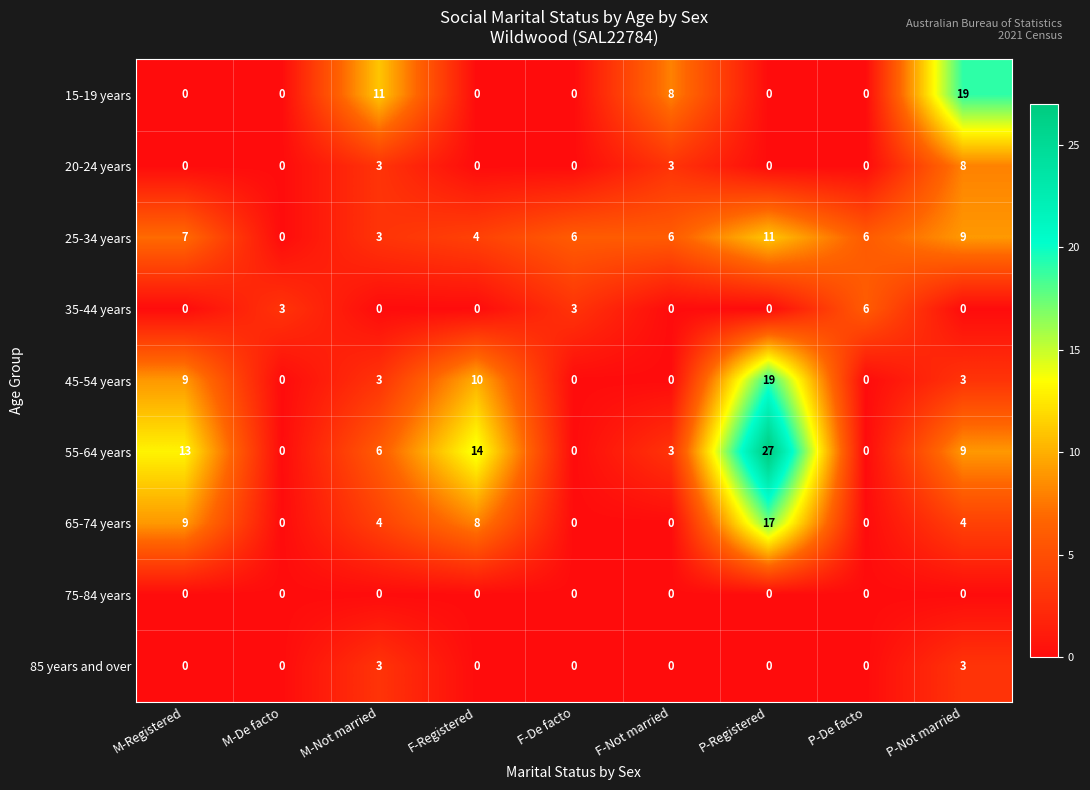

What is the sum of all 55-64 years values?

72